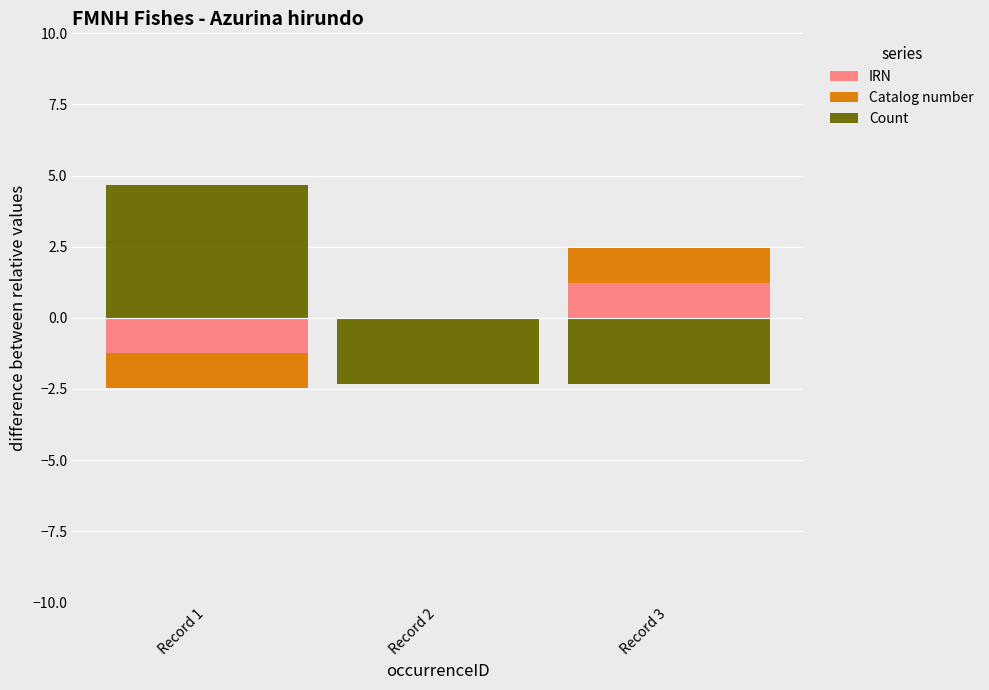

True or false: Catalog number has a value of 0.5 at Record 1.

False